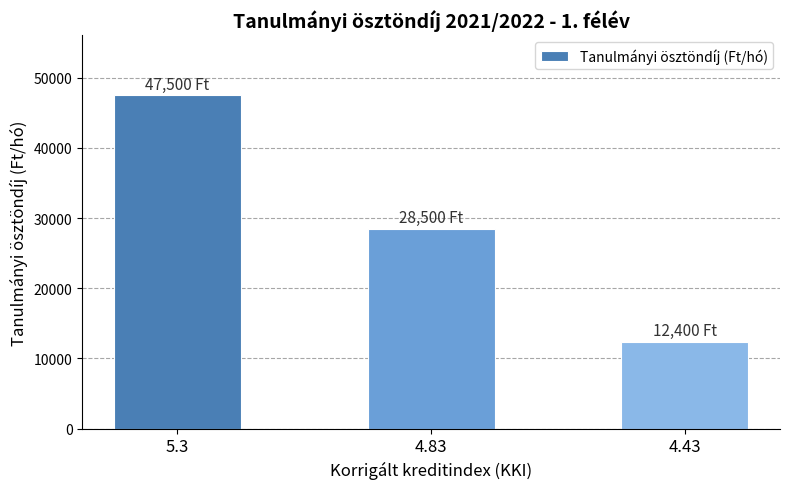

What is the difference between the values at 4.43 and 5.3?

35100